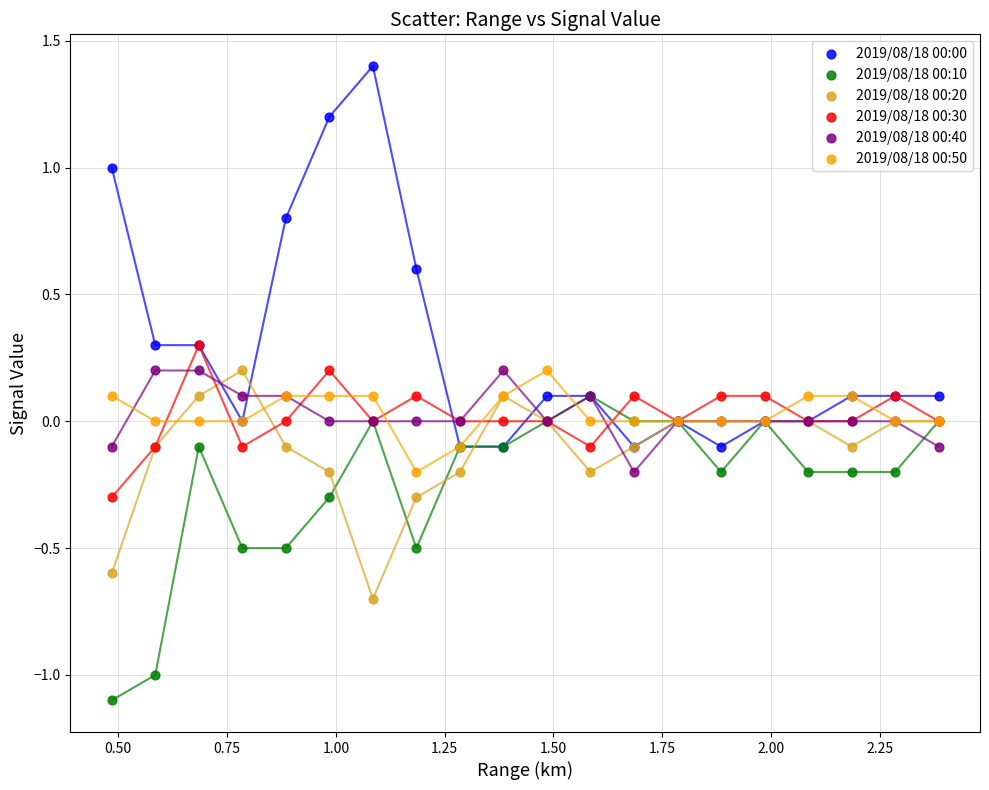

Which series has the widest spread of Y values?

2019/08/18 00:00